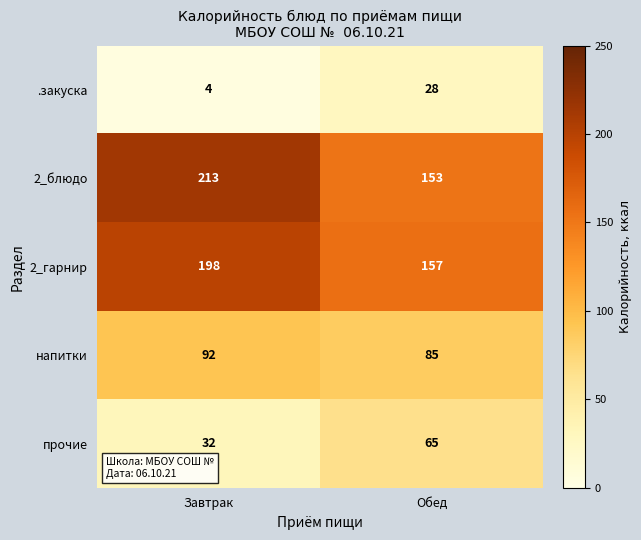

What value does the 2_блюдо series have at Завтрак, to the nearest 5?

215